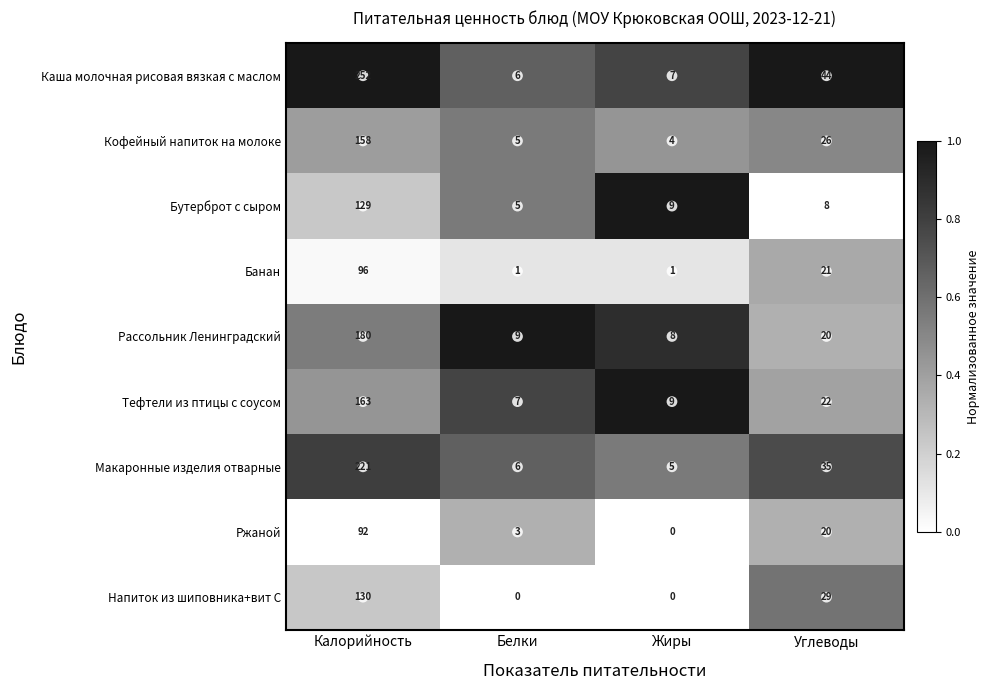

True or false: Тефтели из птицы с соусом has a value of 9 at Жиры.

True